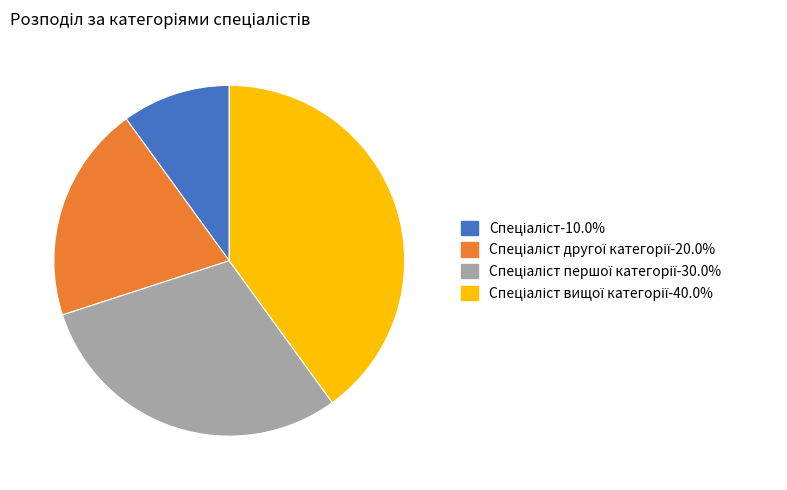

How many slices are in this pie chart?

4